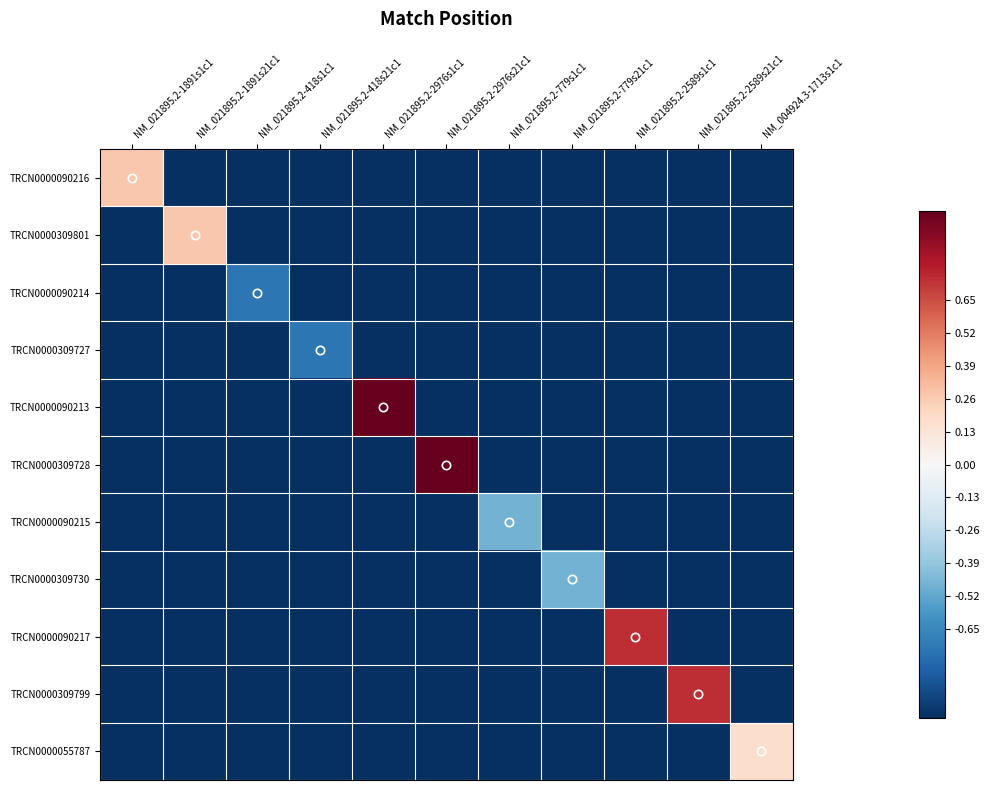

Which series has the largest range (max minus min)?

TRCN0000090213